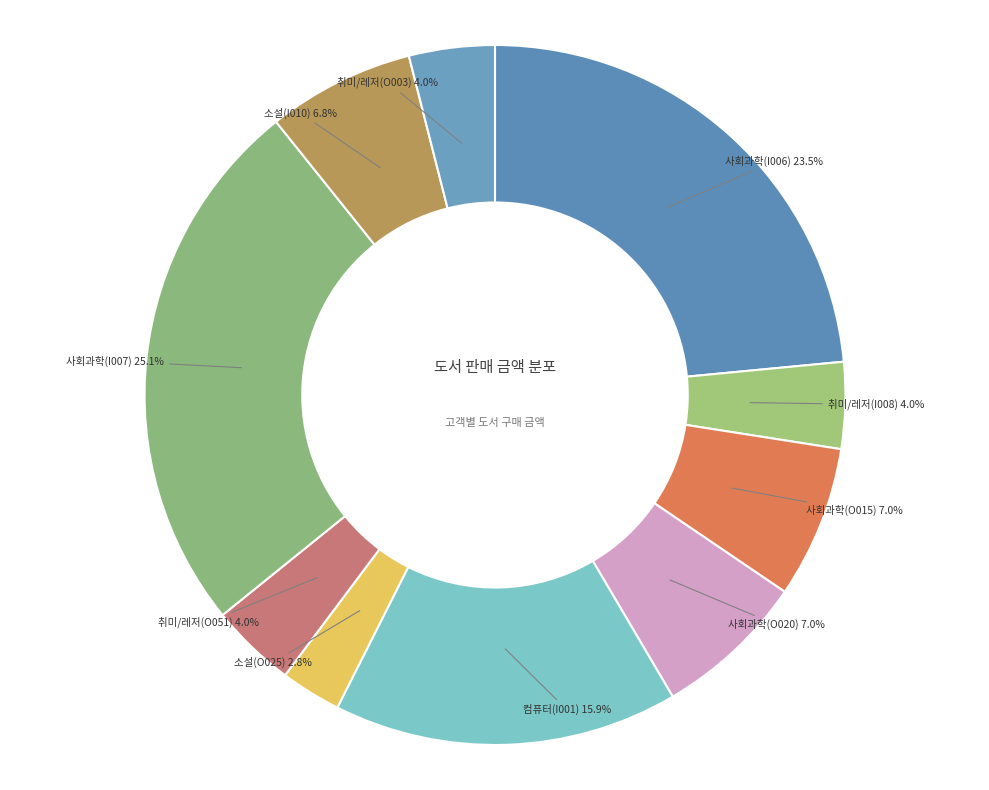

What is the smallest slice in the pie chart?

소설(O025)